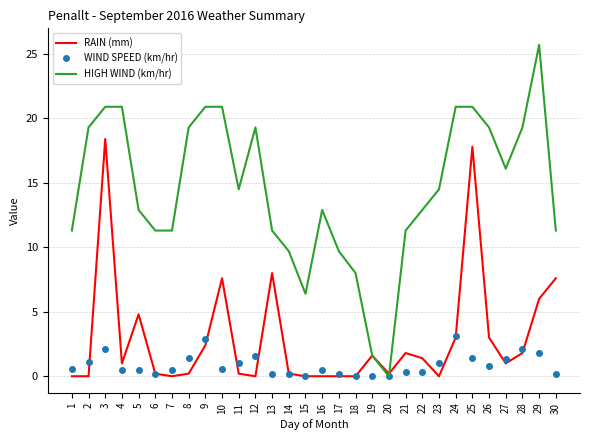

True or false: WIND SPEED (km/hr) has a value of 4.1 at 24.

False